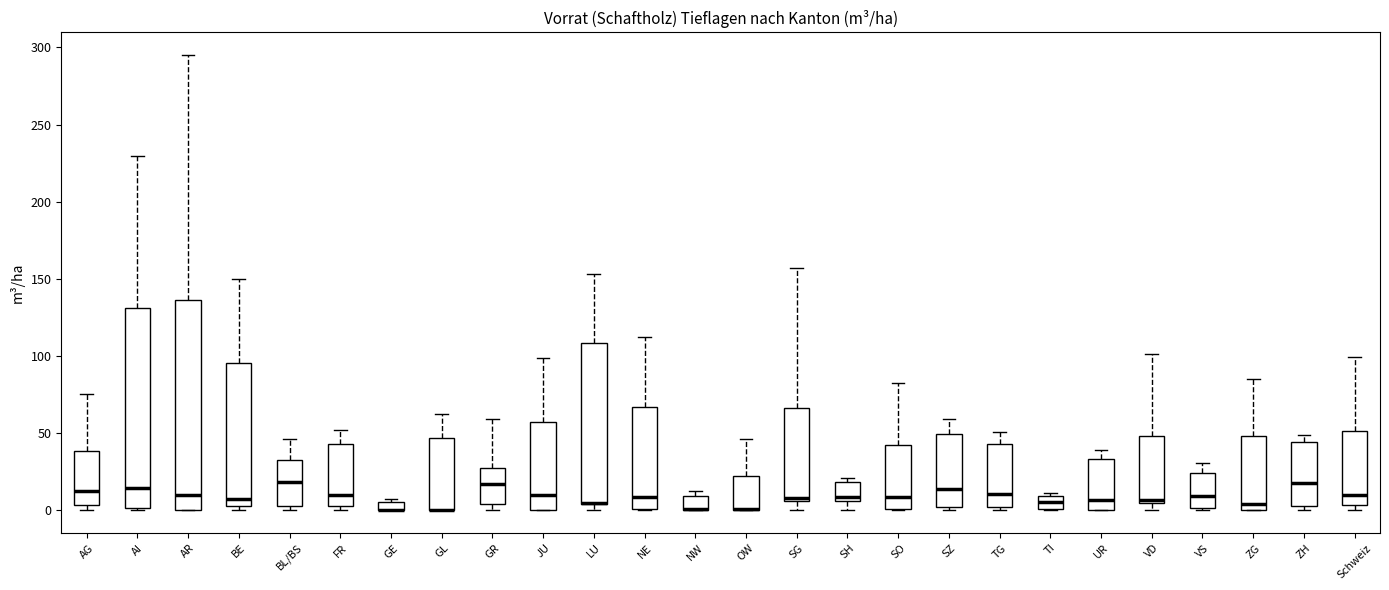

Where is the lower edge of the box for TI on the y-axis? The values are not printed on the chart, so give them approximately, as read against the axis.

0